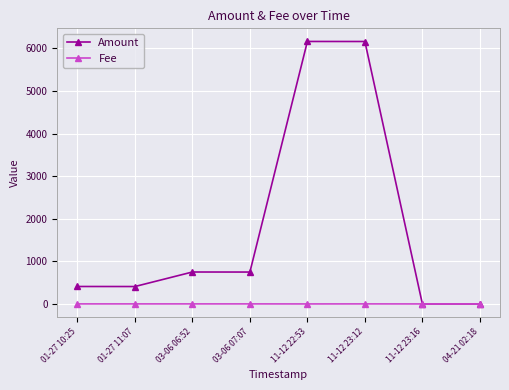

What is the spread (max minus min) of values at 04-21 02:18?

0.1